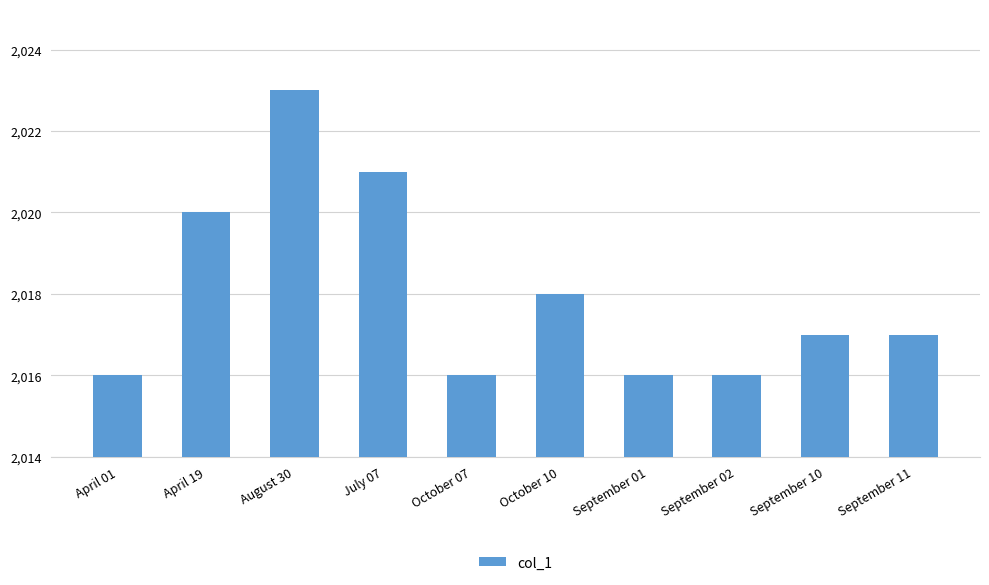

What is the label of the 10th bar from the left?

September 11